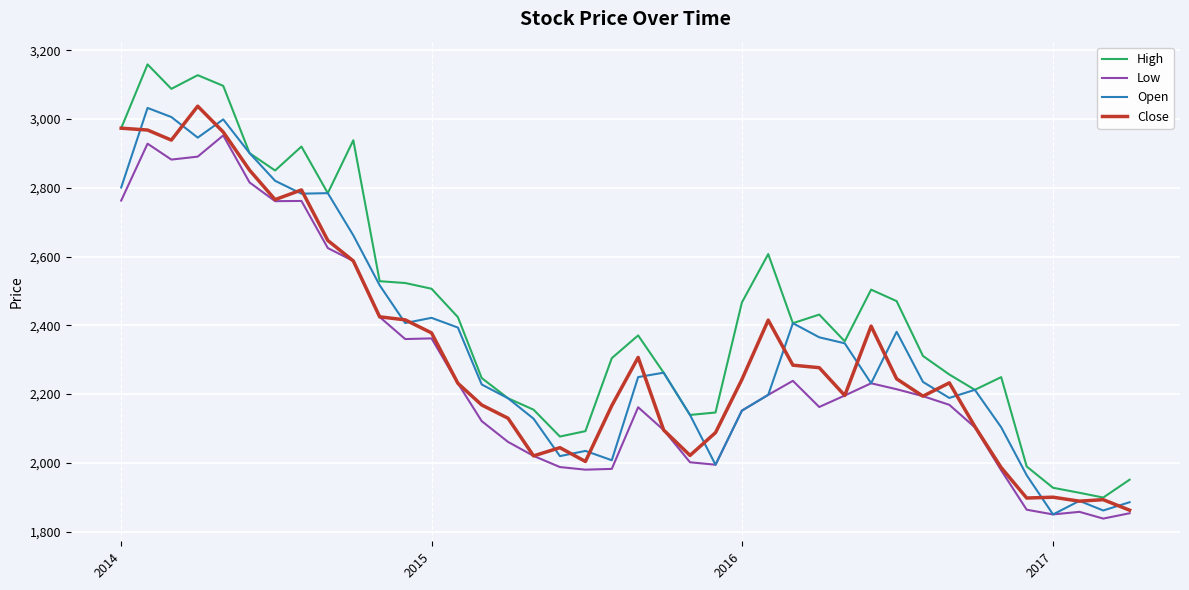

At how many categories does at least one series exceed 2595?

11